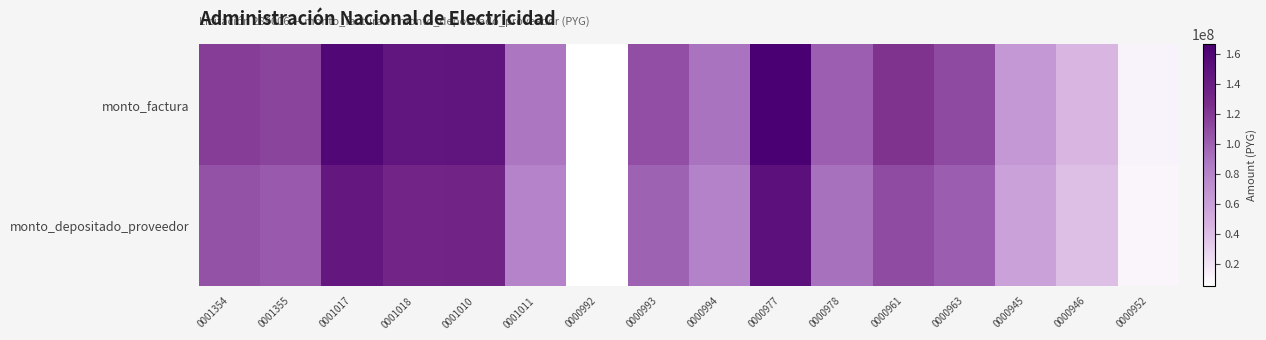

Between 0000963 and 0000945, which is larger?

0000963